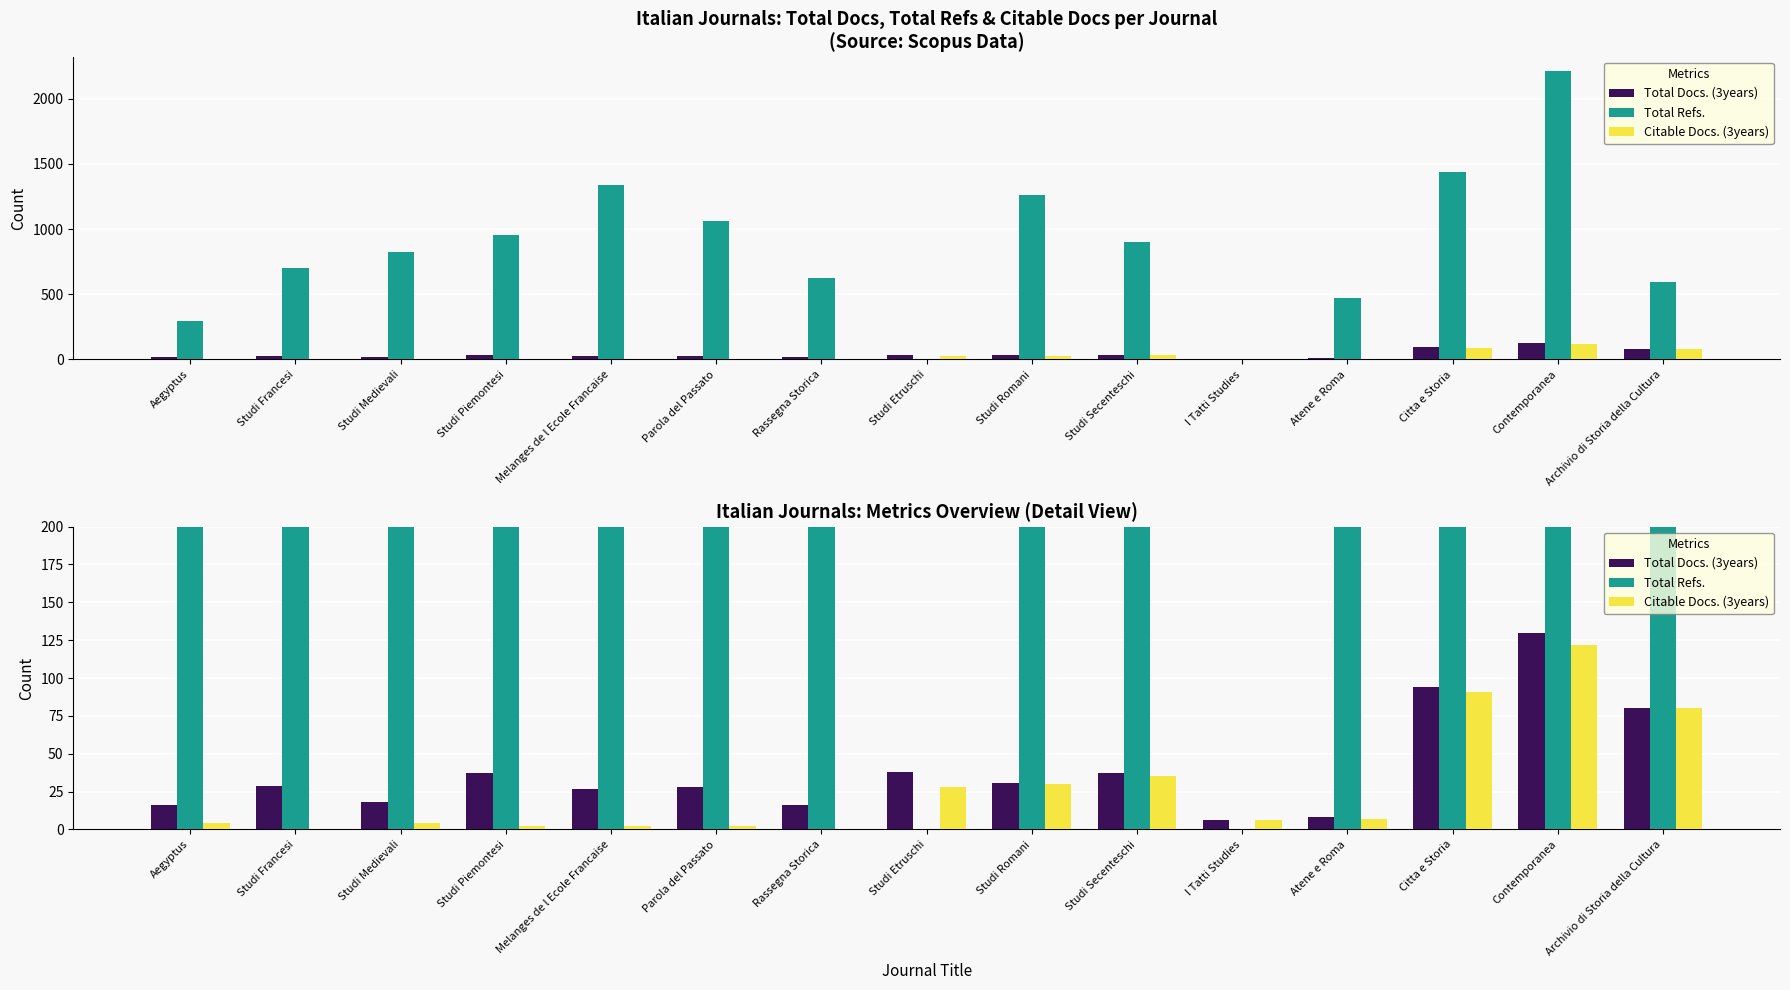

At how many categories does at least one series exceed 722?

8